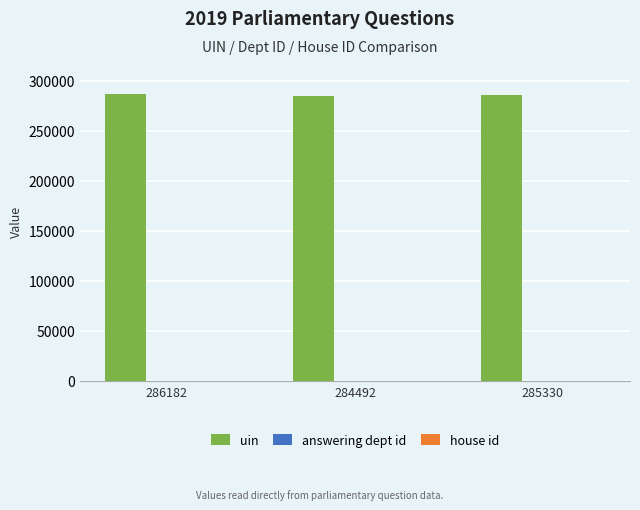

Are the bars grouped side by side (vs. stacked)?

Yes